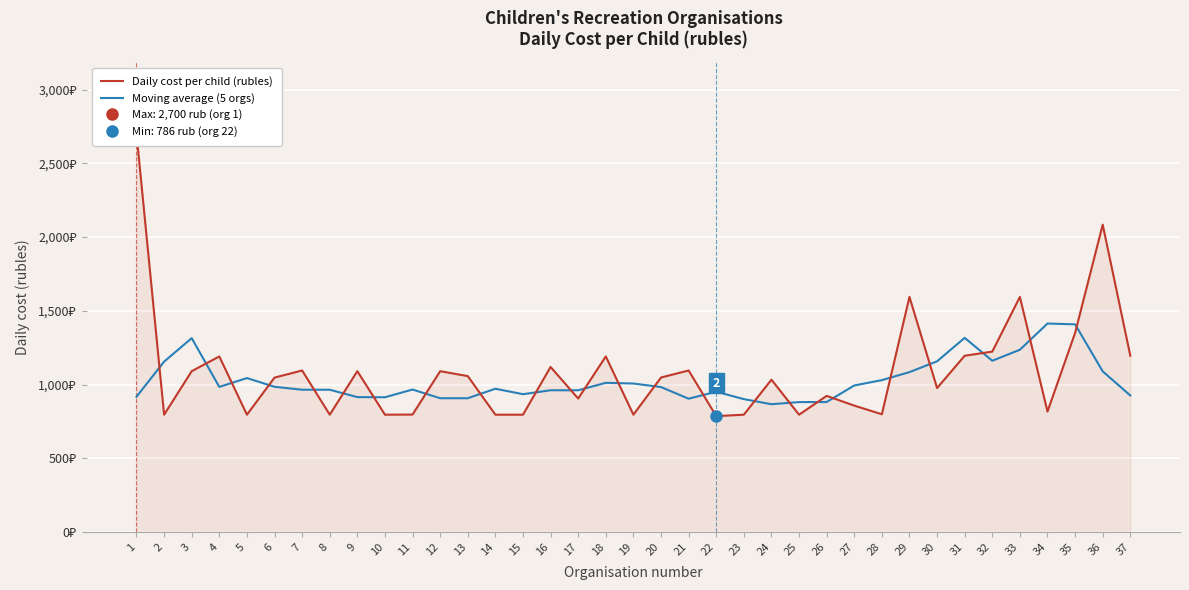

The value of Moving average (5 orgs) at 10 is 913.7. True or false?

True